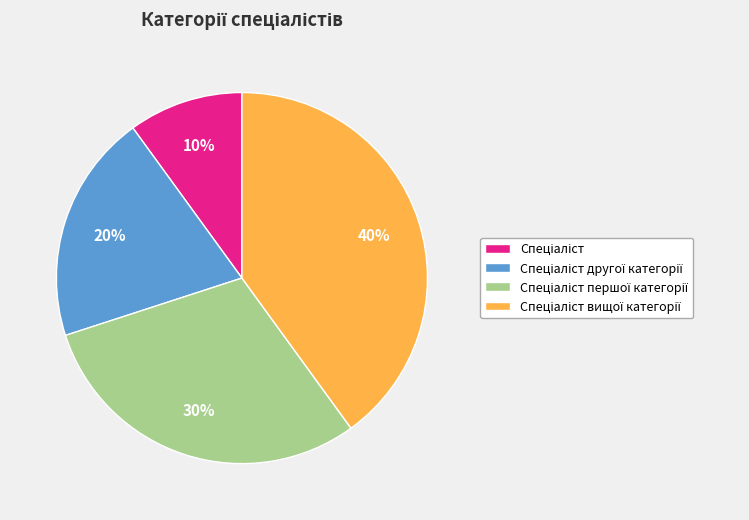

Is there any slice that represents more than half of the pie?

No